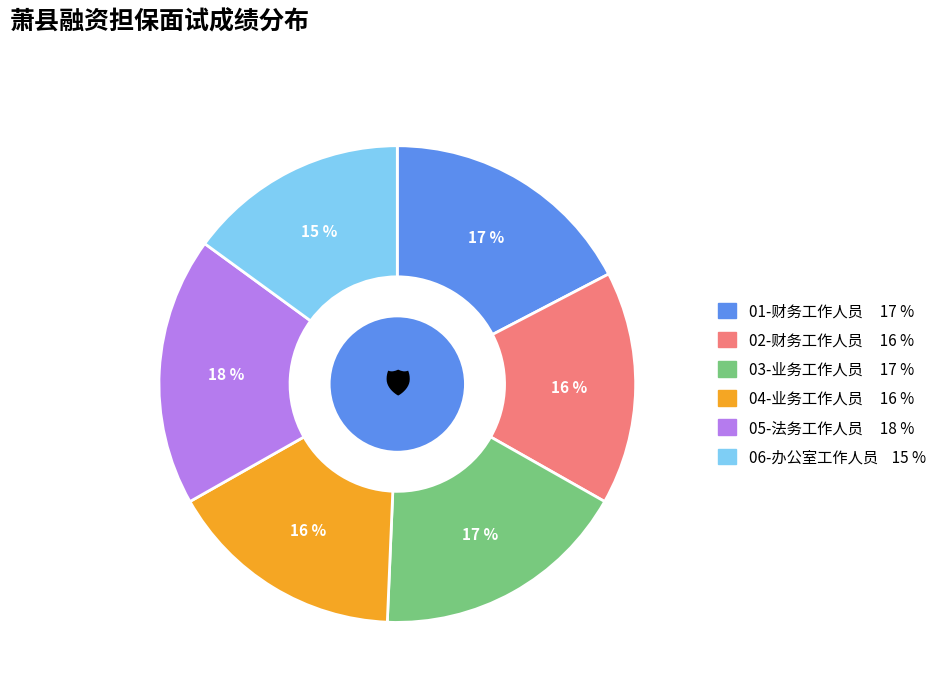

Is it true that 02-财务工作人员 is 28% of the pie?

False